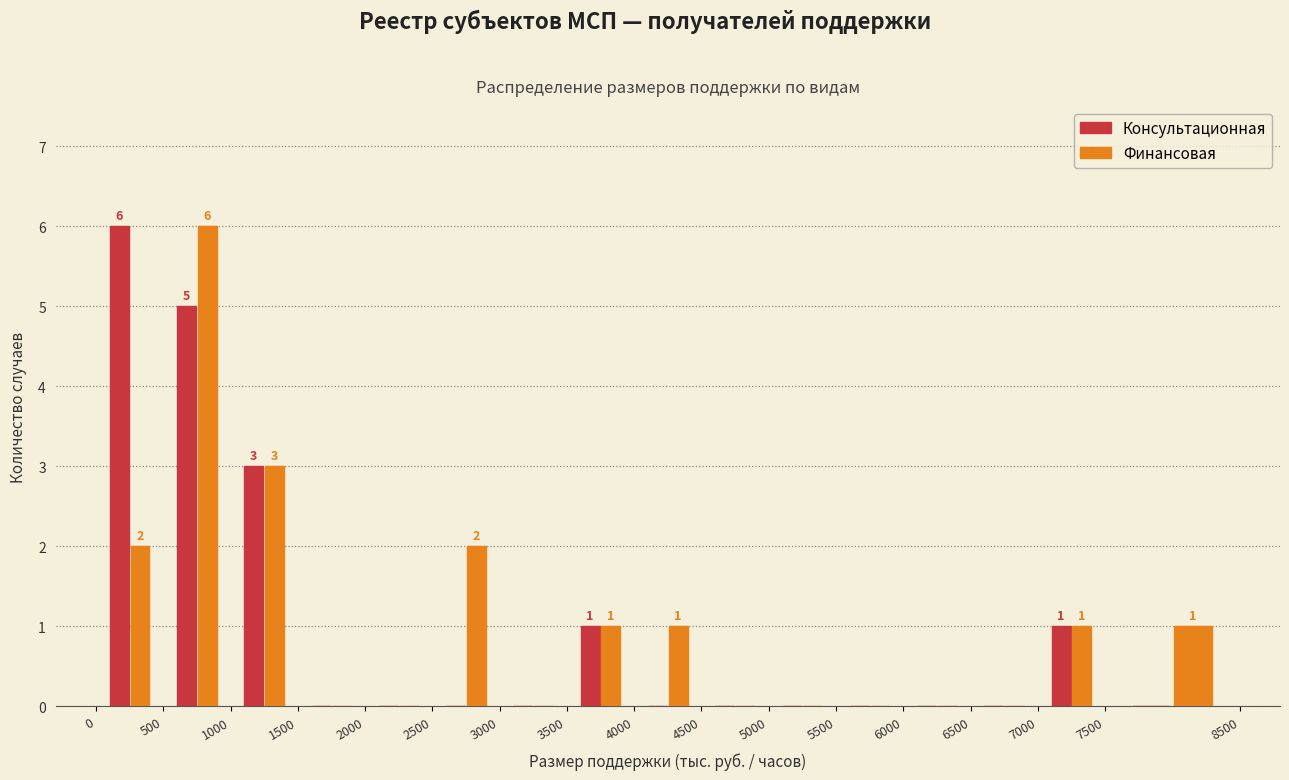

In the Консультационная series, which range on the x-axis has the tallest bar?

0 to 500